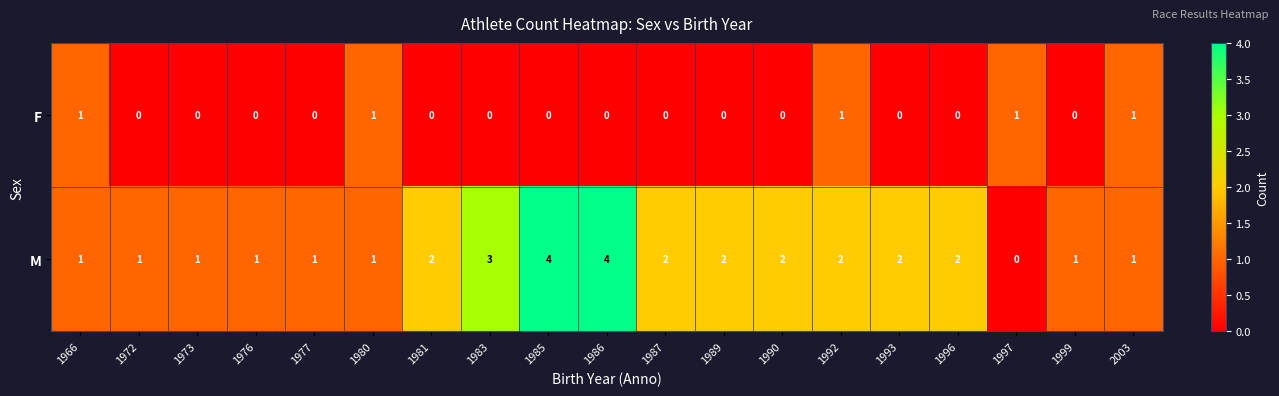

True or false: M has a value of 5 at 1983.

False